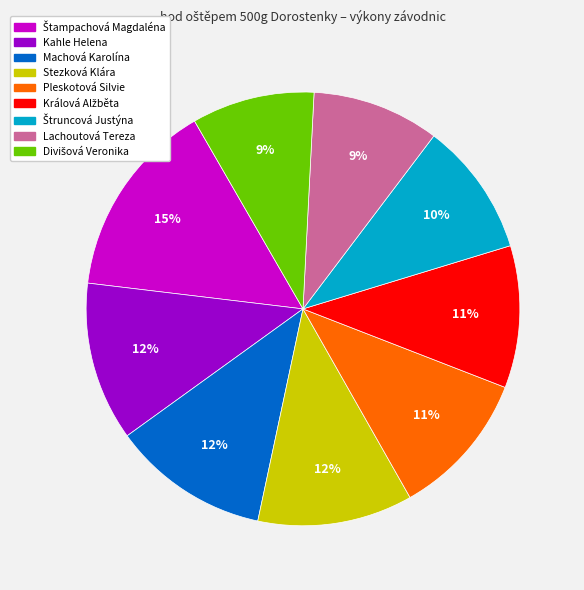

To the nearest percent, what portion does Kahle Helena represent?

12%